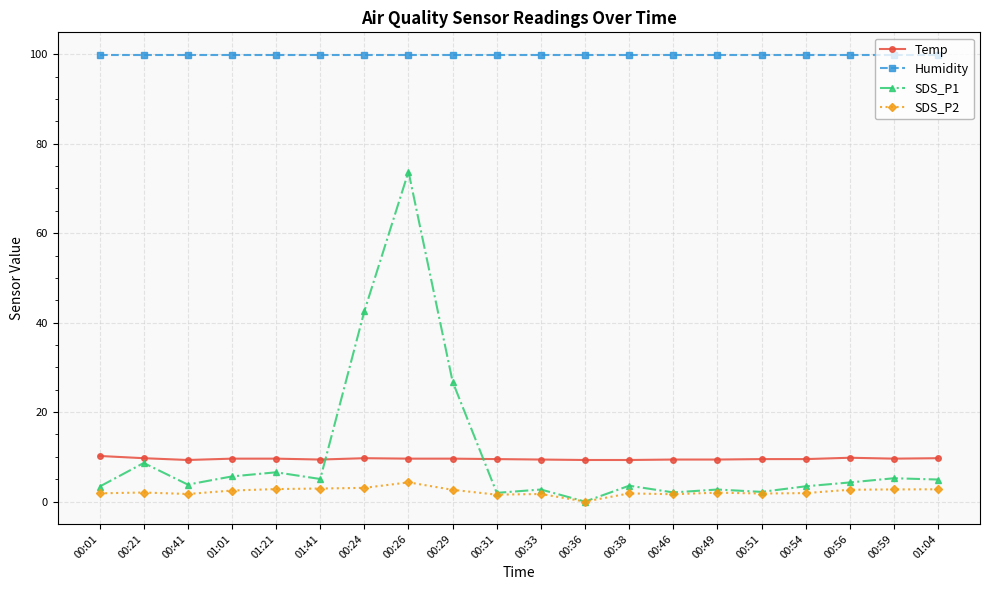

What is the sum of all SDS_P2 values?

44.3